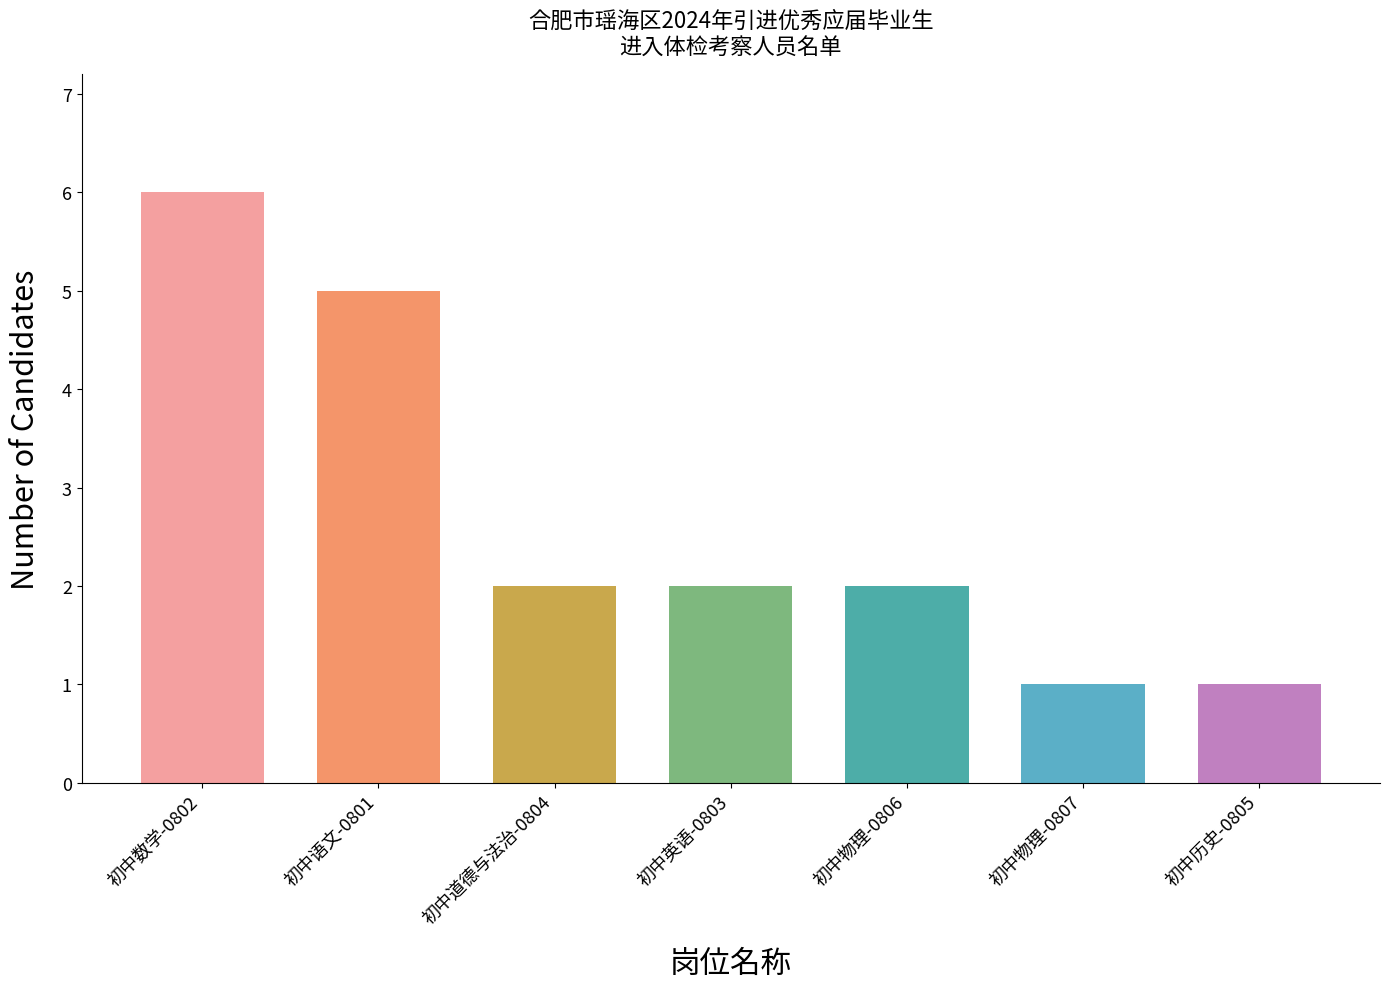

What is the greatest value displayed?

6